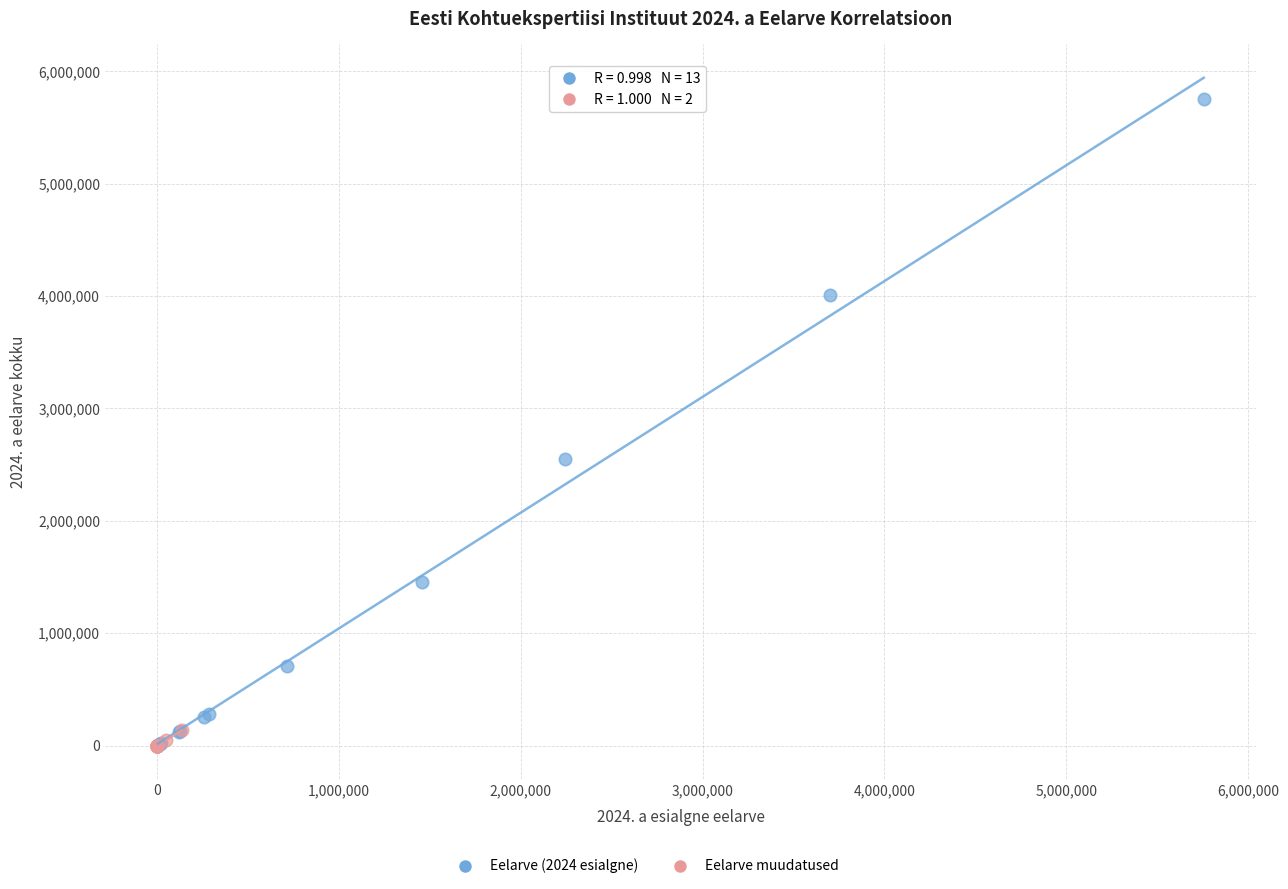

Which series contains the highest Y value?

Eelarve (2024 esialgne)